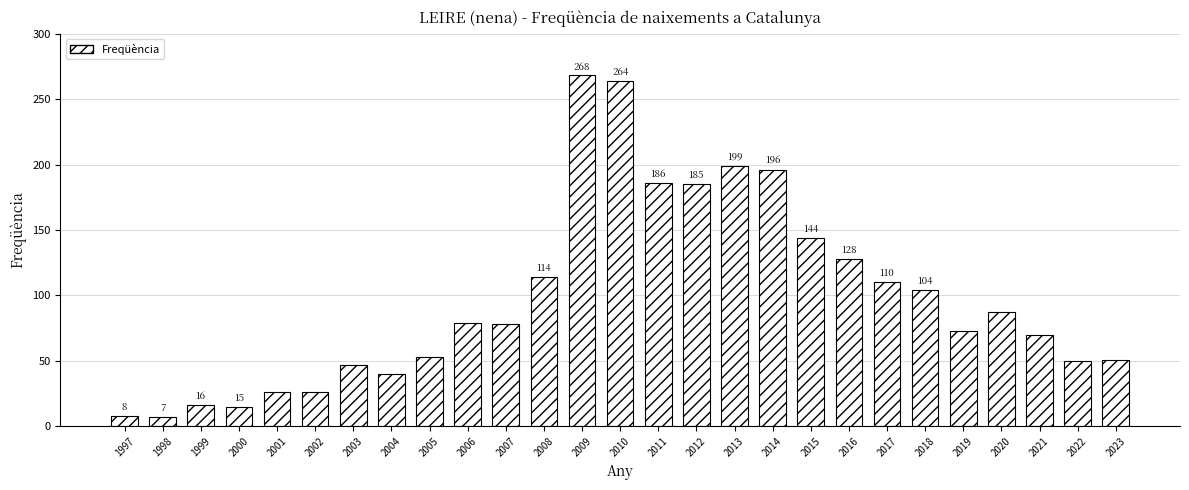

Which category has the lowest value across all series?

1998